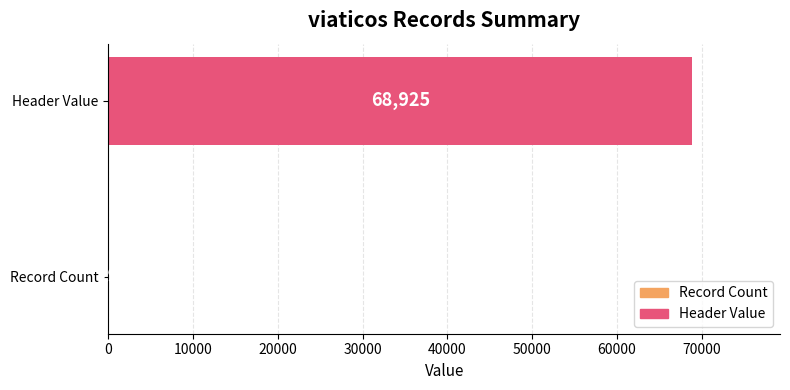

What is the change in value from Record Count to Header Value?

+68896